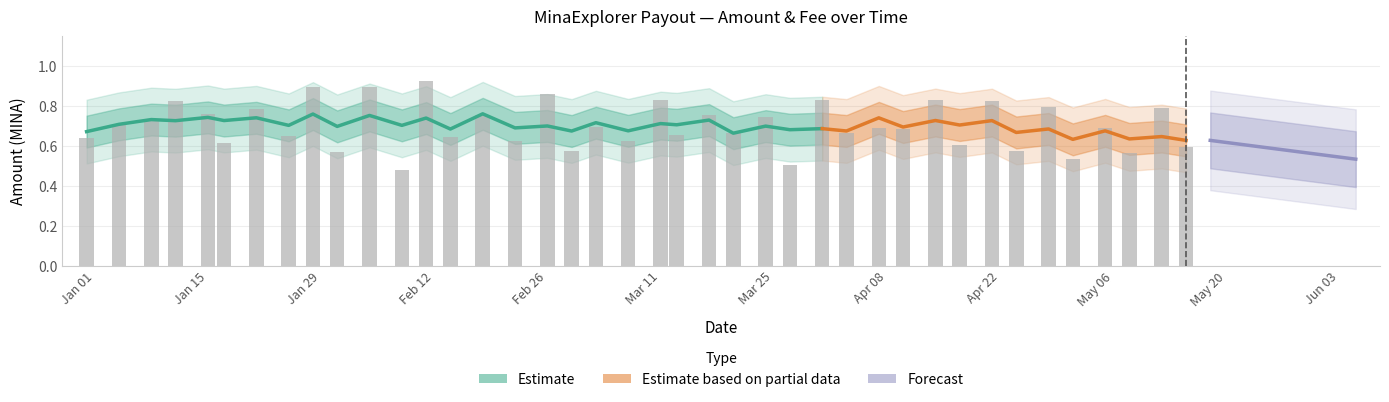

What is the total value across all series at 2024-01-17?

0.6